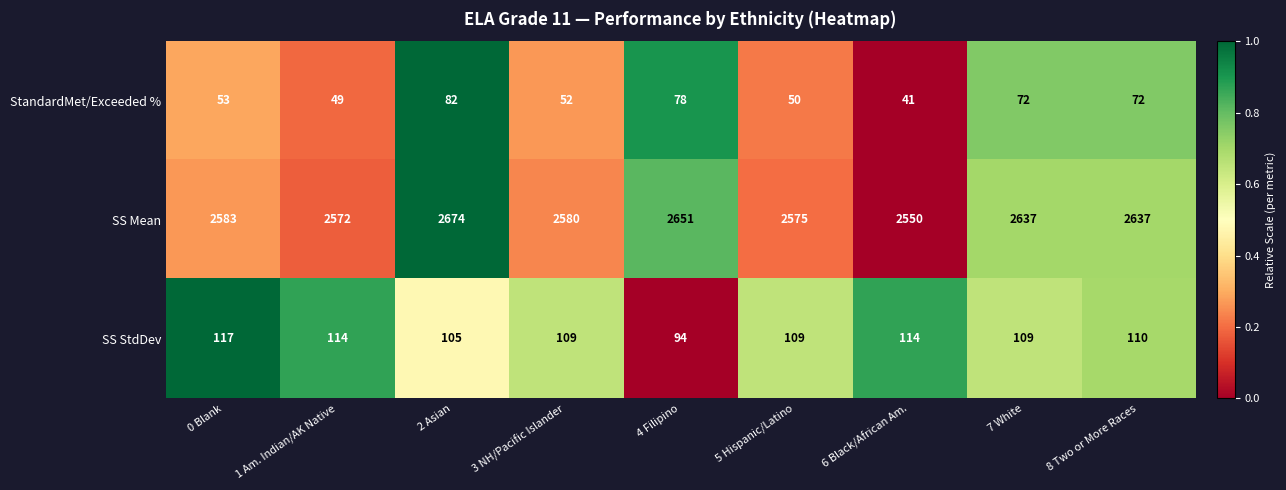

Rank the series by their maximum value, from highest to lowest.

SS Mean, SS StdDev, StandardMet/Exceeded %